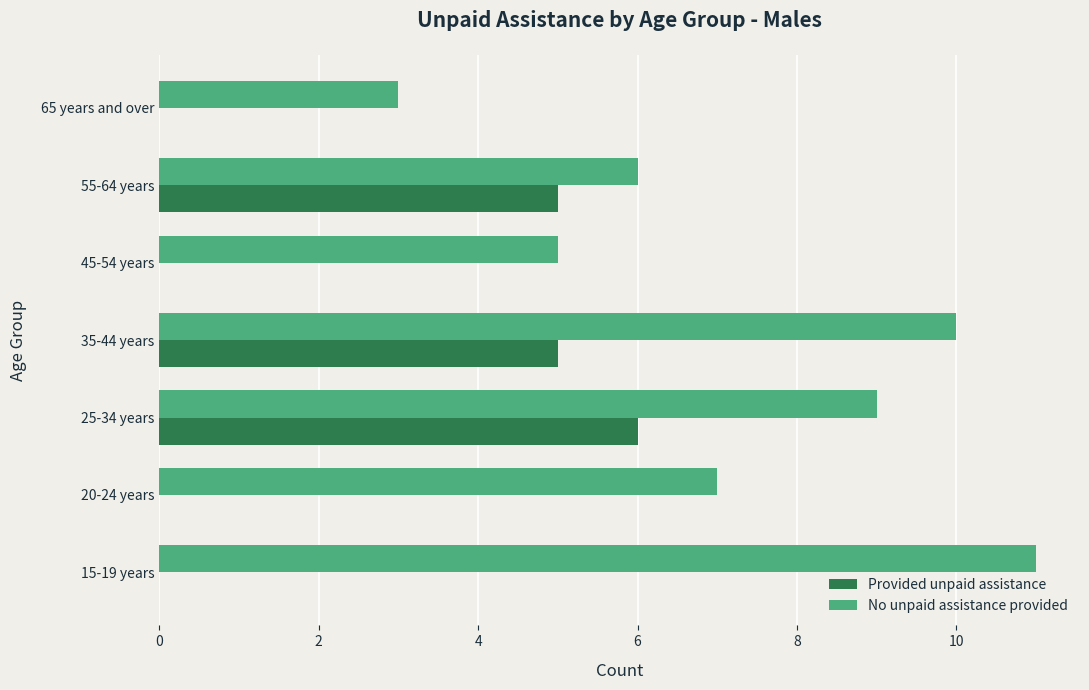

Which series has the largest range (max minus min)?

No unpaid assistance provided